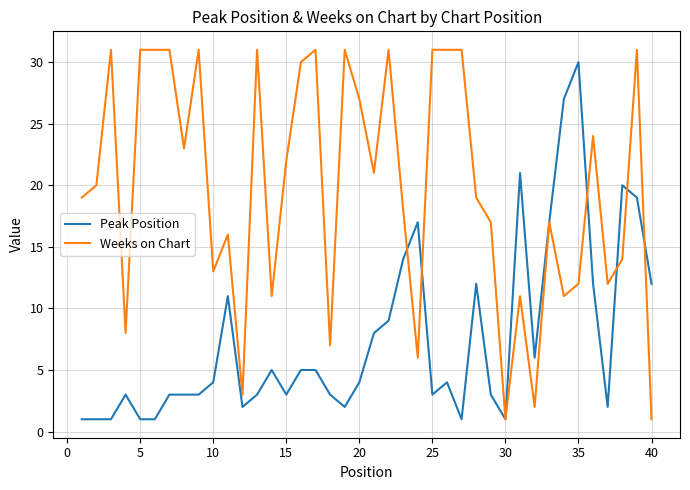

Which series has the largest range (max minus min)?

Weeks on Chart